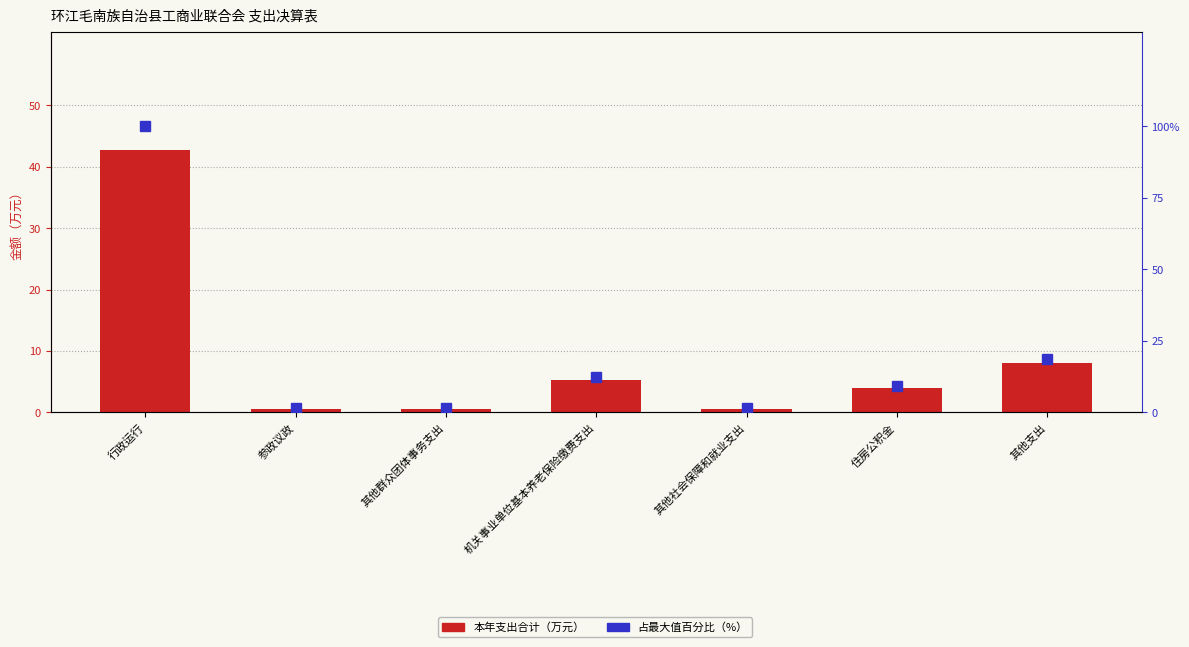

True or false: 占最大值百分比 has a value of 0.7 at 其他群众团体事务支出.

False